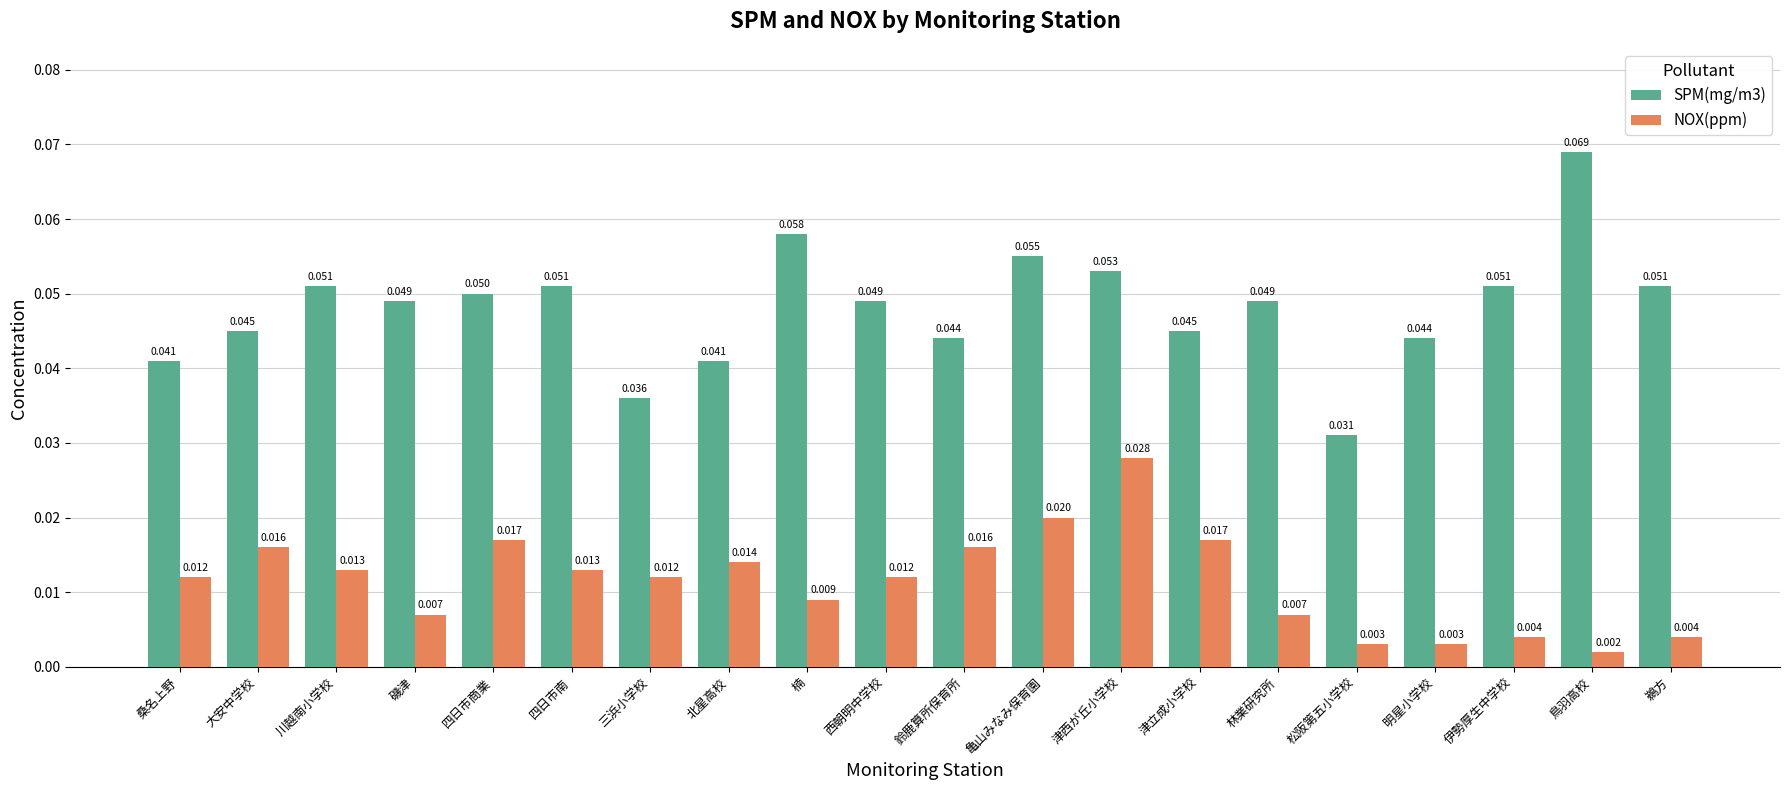

At which category is the sum across all series the highest?

津西が丘小学校